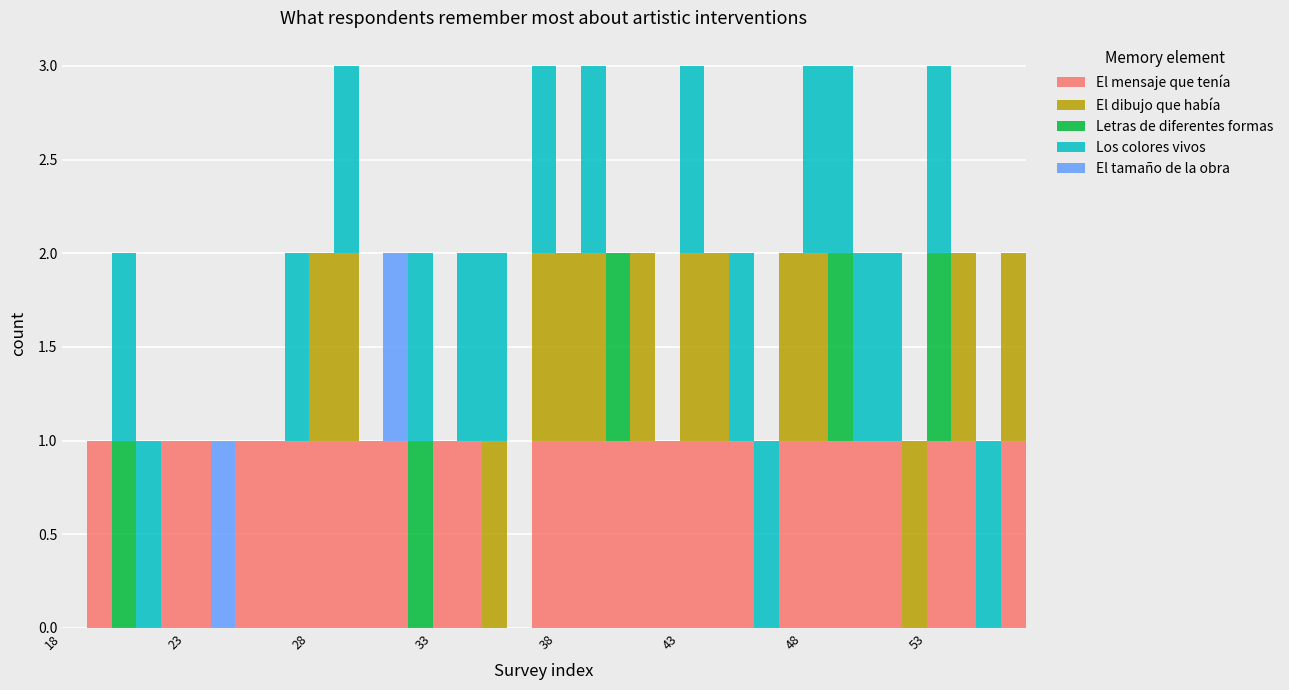

How many interior local peaks does the Los colores vivos series have?

8